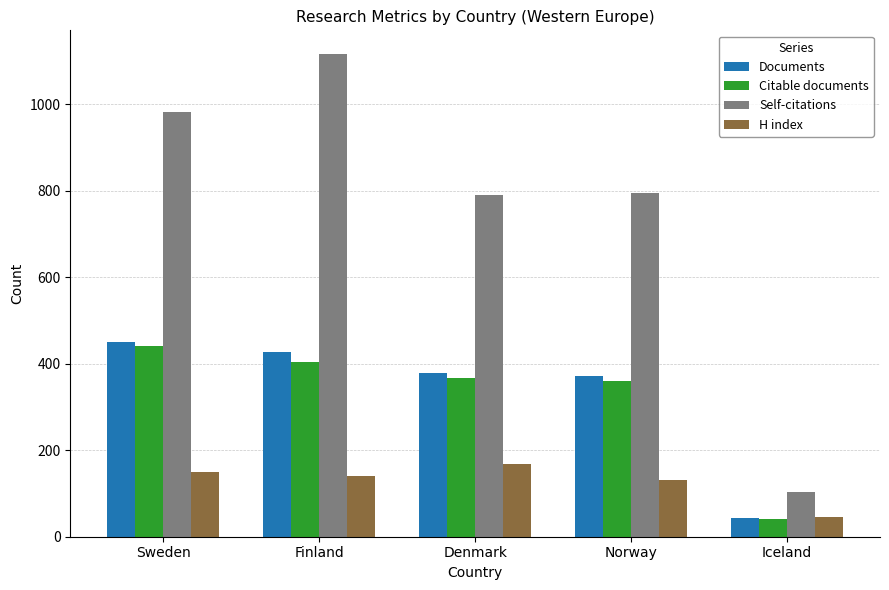

What is the total value across all series at Iceland?

236